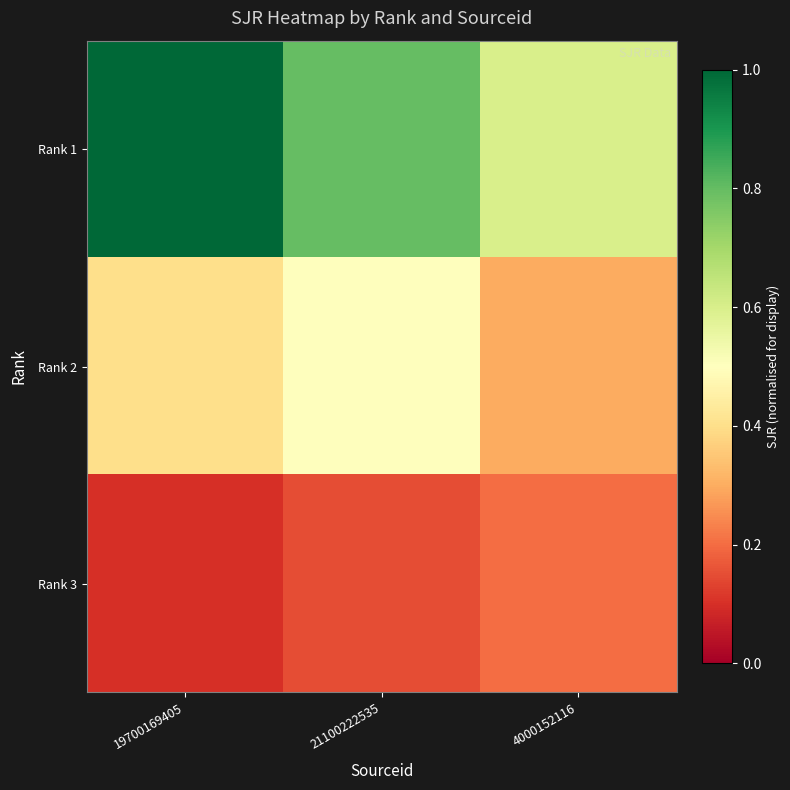

Which series has the largest total across all categories?

Rank 1